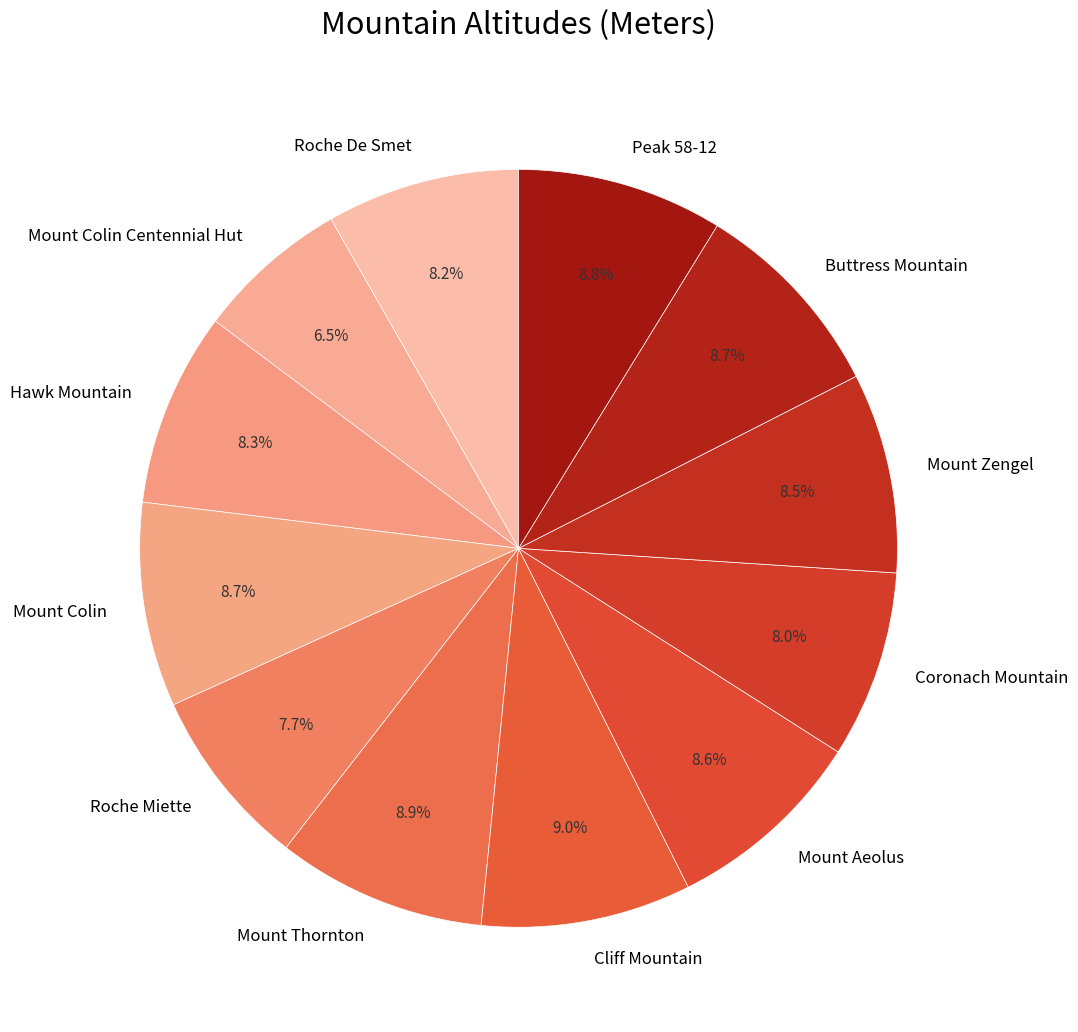

Which category has the smallest portion of the pie?

Mount Colin Centennial Hut